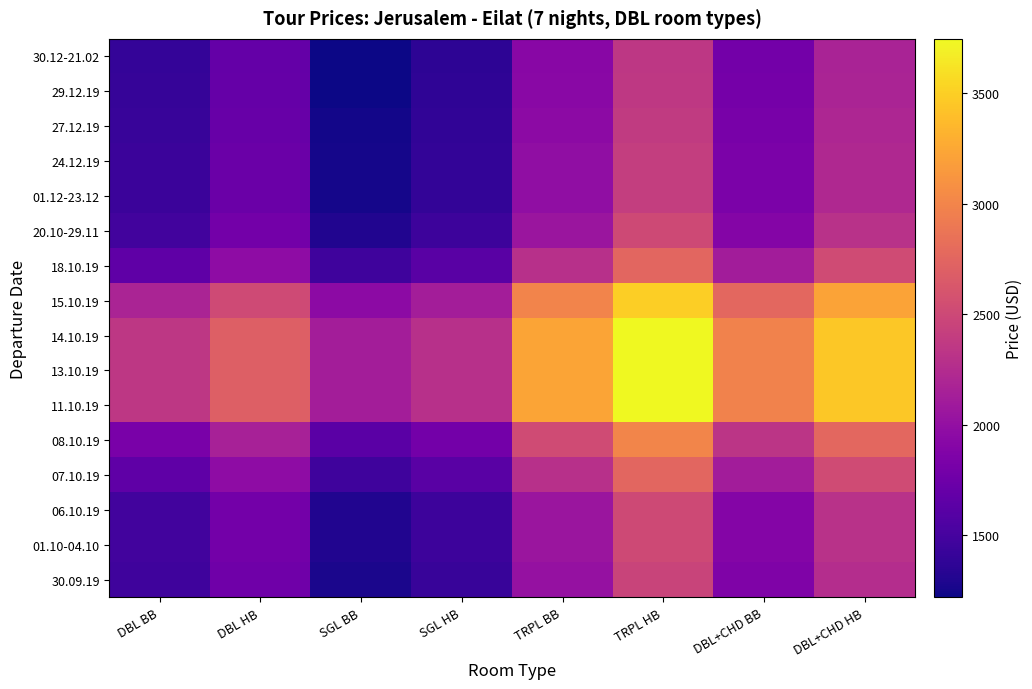

Reading right to left, transcribe all the data shown in this chart.

30.09.19: DBL+CHD HB=2264	DBL+CHD BB=1866	TRPL HB=2459	TRPL BB=2018	SGL HB=1423	SGL BB=1276	DBL HB=1756	DBL BB=1462
01.10-04.10: DBL+CHD HB=2302	DBL+CHD BB=1892	TRPL HB=2512	TRPL BB=2056	SGL HB=1450	SGL BB=1298	DBL HB=1786	DBL BB=1482
06.10.19: DBL+CHD HB=2302	DBL+CHD BB=1892	TRPL HB=2512	TRPL BB=2056	SGL HB=1450	SGL BB=1298	DBL HB=1786	DBL BB=1482
07.10.19: DBL+CHD HB=2532	DBL+CHD BB=2110	TRPL HB=2759	TRPL BB=2291	SGL HB=1619	SGL BB=1463	DBL HB=1968	DBL BB=1656
08.10.19: DBL+CHD HB=2762	DBL+CHD BB=2328	TRPL HB=3006	TRPL BB=2526	SGL HB=1788	SGL BB=1628	DBL HB=2150	DBL BB=1830
11.10.19: DBL+CHD HB=3452	DBL+CHD BB=2982	TRPL HB=3747	TRPL BB=3231	SGL HB=2295	SGL BB=2123	DBL HB=2696	DBL BB=2352
13.10.19: DBL+CHD HB=3452	DBL+CHD BB=2982	TRPL HB=3747	TRPL BB=3231	SGL HB=2295	SGL BB=2123	DBL HB=2696	DBL BB=2352
14.10.19: DBL+CHD HB=3452	DBL+CHD BB=2982	TRPL HB=3747	TRPL BB=3231	SGL HB=2295	SGL BB=2123	DBL HB=2696	DBL BB=2352
15.10.19: DBL+CHD HB=3222	DBL+CHD BB=2764	TRPL HB=3500	TRPL BB=2996	SGL HB=2126	SGL BB=1958	DBL HB=2514	DBL BB=2178
18.10.19: DBL+CHD HB=2532	DBL+CHD BB=2110	TRPL HB=2759	TRPL BB=2291	SGL HB=1619	SGL BB=1463	DBL HB=1968	DBL BB=1656
20.10-29.11: DBL+CHD HB=2302	DBL+CHD BB=1892	TRPL HB=2512	TRPL BB=2056	SGL HB=1450	SGL BB=1298	DBL HB=1786	DBL BB=1482
01.12-23.12: DBL+CHD HB=2226	DBL+CHD BB=1840	TRPL HB=2406	TRPL BB=1980	SGL HB=1396	SGL BB=1254	DBL HB=1726	DBL BB=1442
24.12.19: DBL+CHD HB=2226	DBL+CHD BB=1840	TRPL HB=2406	TRPL BB=1980	SGL HB=1396	SGL BB=1254	DBL HB=1726	DBL BB=1442
27.12.19: DBL+CHD HB=2206	DBL+CHD BB=1820	TRPL HB=2384	TRPL BB=1958	SGL HB=1382	SGL BB=1240	DBL HB=1710	DBL BB=1426
29.12.19: DBL+CHD HB=2186	DBL+CHD BB=1800	TRPL HB=2362	TRPL BB=1936	SGL HB=1368	SGL BB=1226	DBL HB=1694	DBL BB=1410
30.12-21.02: DBL+CHD HB=2176	DBL+CHD BB=1790	TRPL HB=2351	TRPL BB=1925	SGL HB=1361	SGL BB=1219	DBL HB=1686	DBL BB=1402